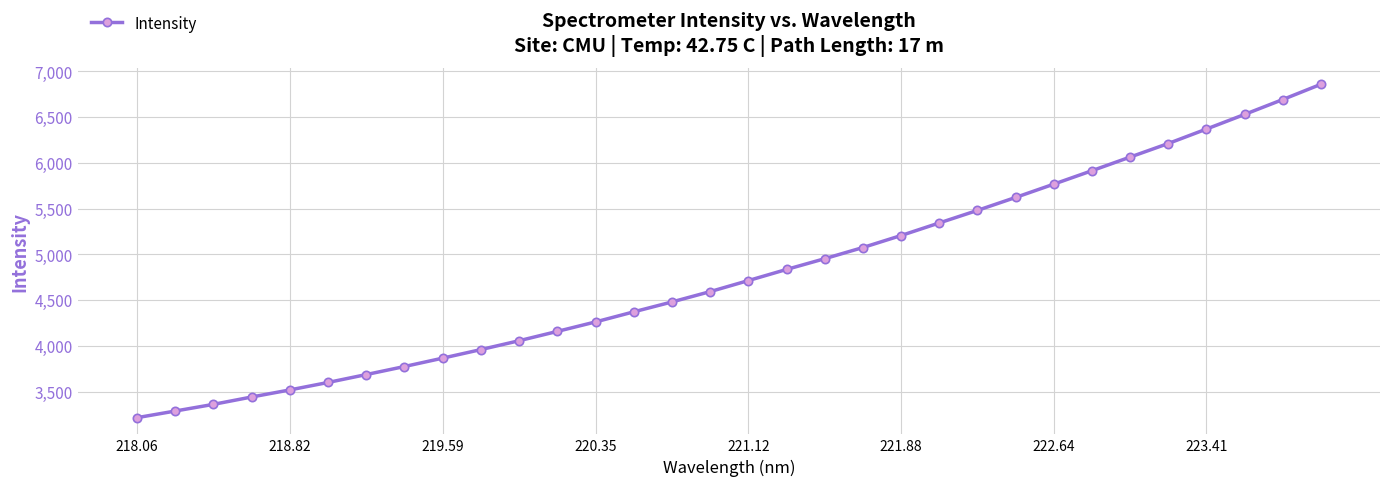

What is the value of the 6th point from the left?

3601.8